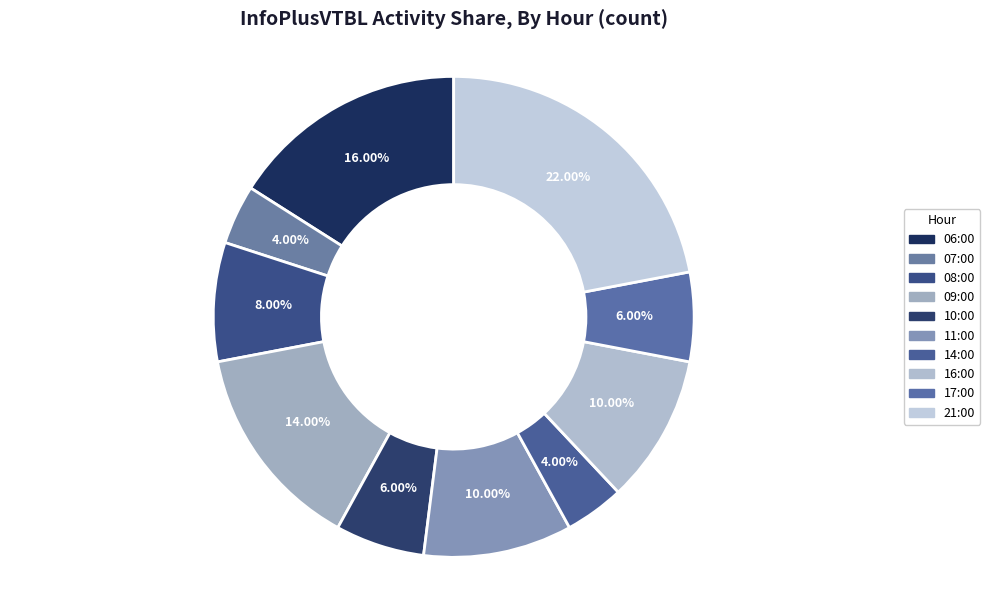

Combined, do 14:00 and 09:00 account for over 50%?

No